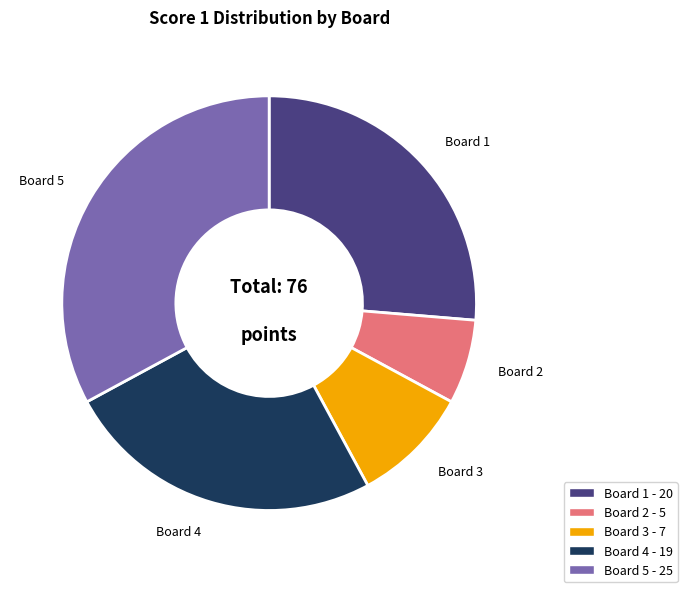

What is the smallest slice in the pie chart?

Board 2